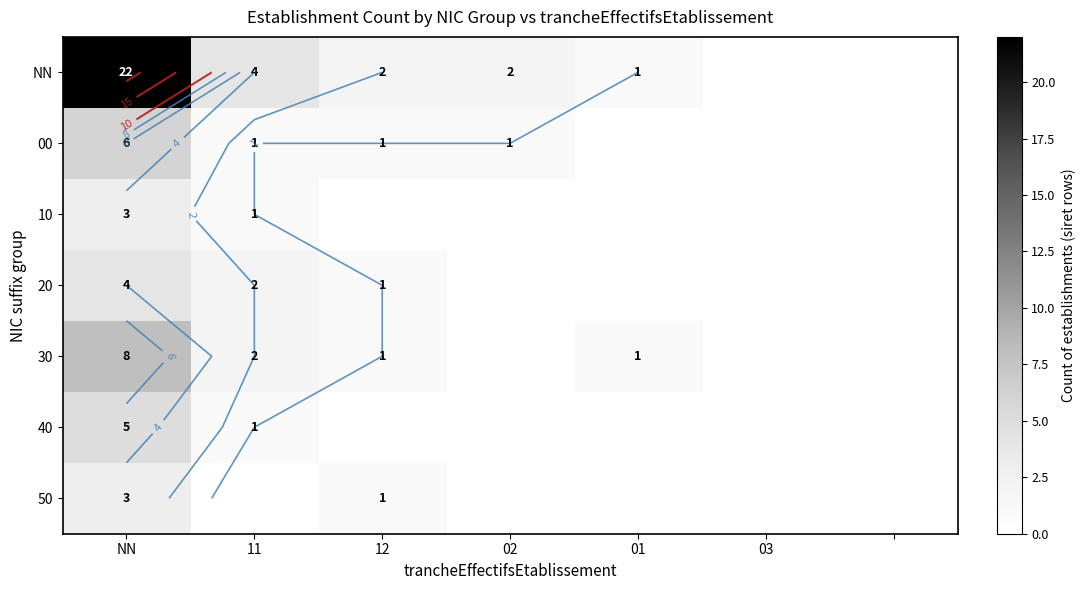

How many 30 values are between 0 and 2?

6